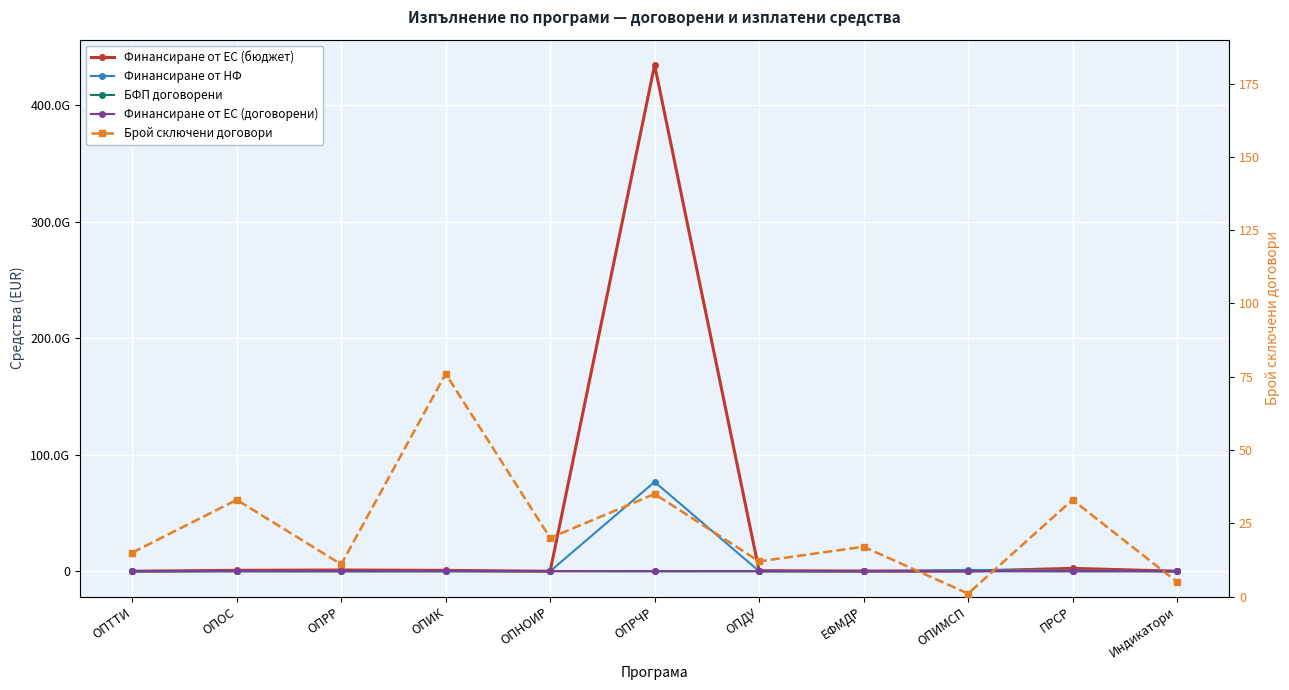

What is the highest value of the Финансиране от ЕС (договорени) series?

102000000.0